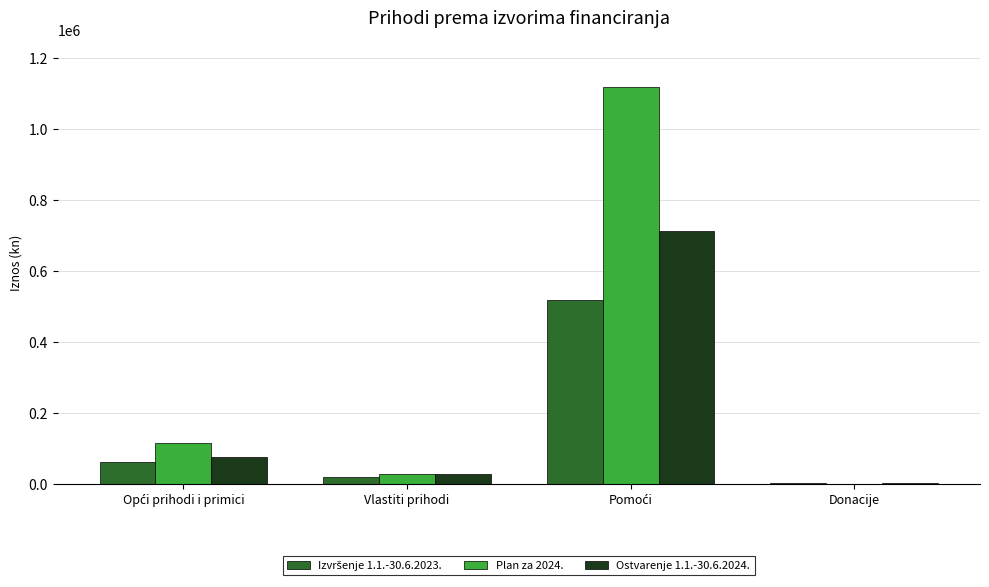

The Plan za 2024. series shows 28550.1 at Vlastiti prihodi. True or false?

True